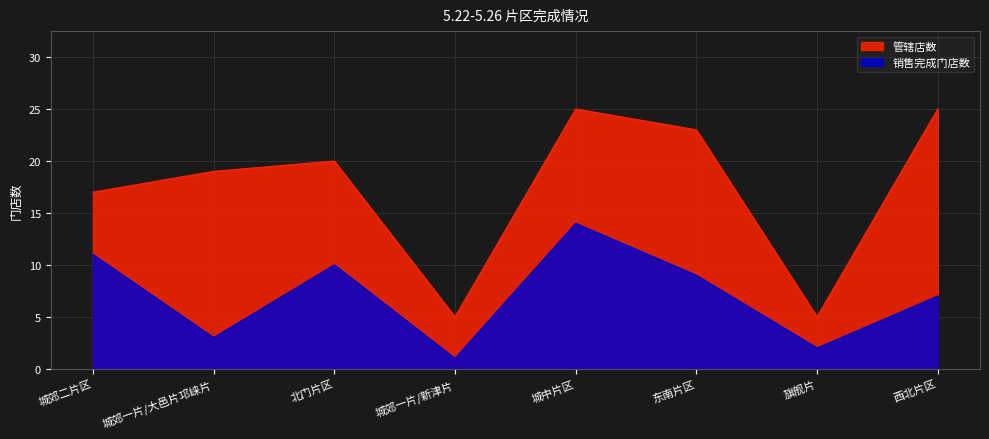

At which category does the chart reach its peak across all series?

城中片区